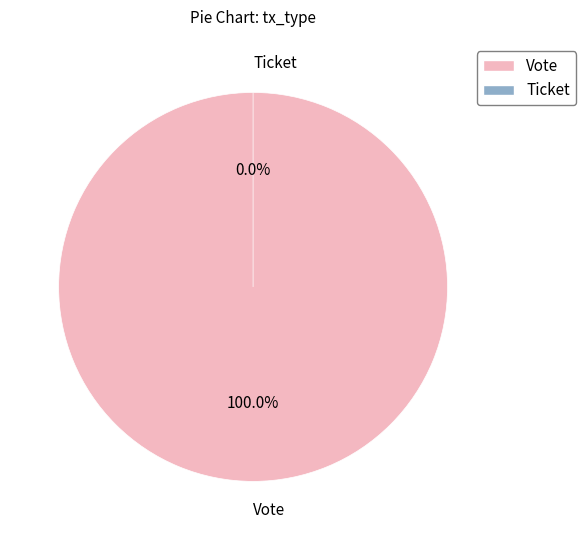

The Vote slice represents 100% of the pie. True or false?

True